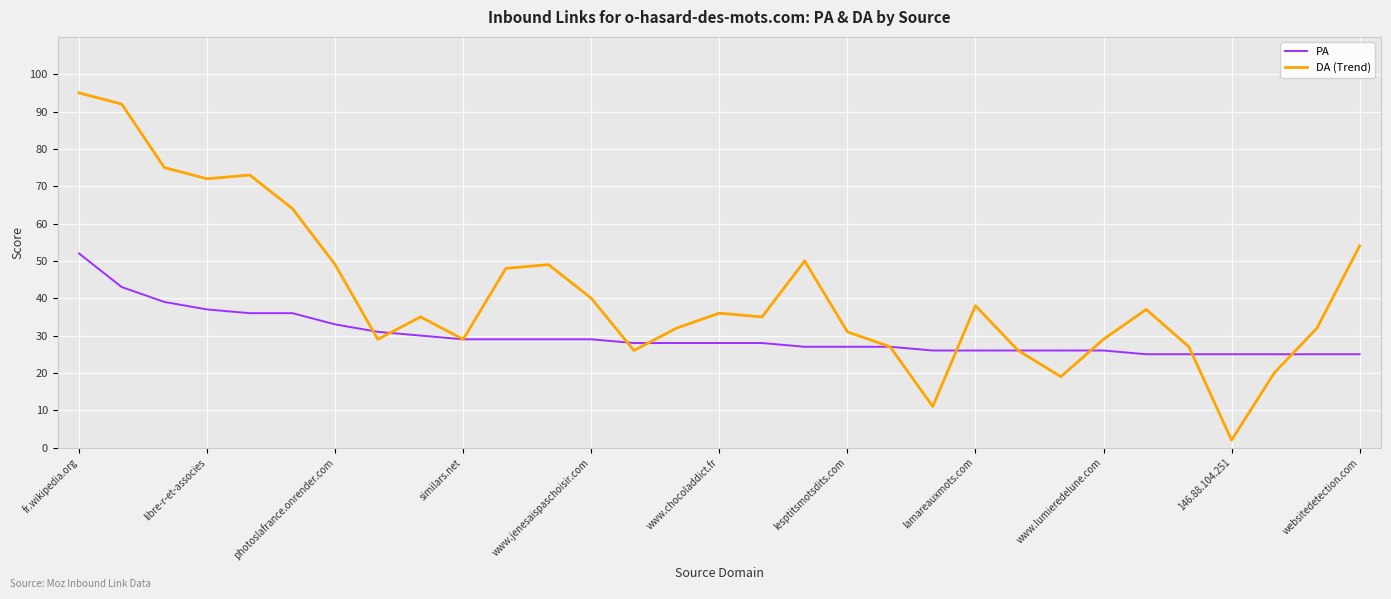

Which series has the largest range (max minus min)?

DA (Trend)